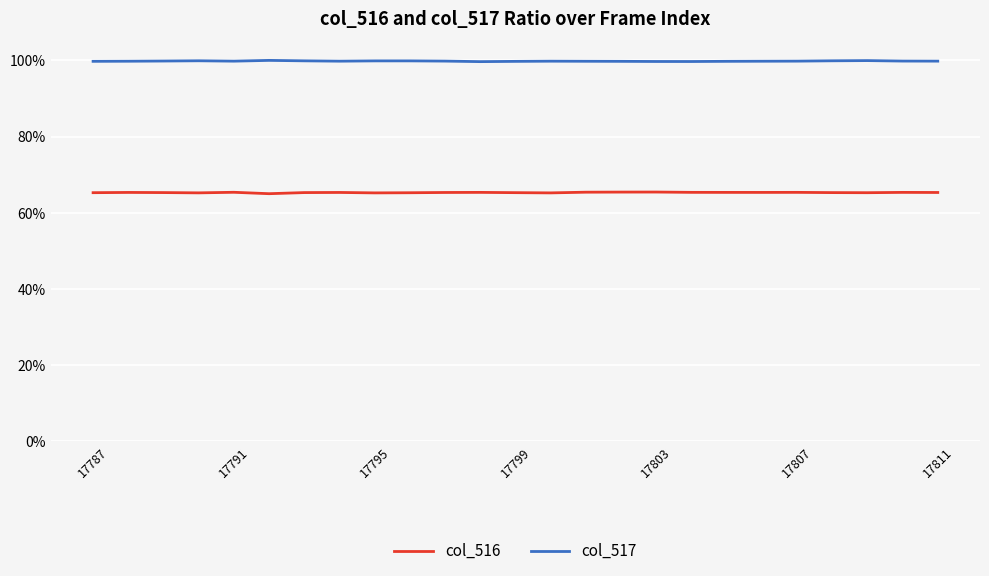

Reading left to right, transcribe all the data shown in this chart.

col_516: 0.7	0.7	0.7	0.7	0.7	0.6	0.7	0.7	0.7	0.7	0.7	0.7	0.7	0.7	0.7	0.7	0.7	0.7	0.7	0.7	0.7	0.7	0.7	0.7	0.7
col_517: 1.0	1.0	1.0	1.0	1.0	1.0	1.0	1.0	1.0	1.0	1.0	1.0	1.0	1.0	1.0	1.0	1.0	1.0	1.0	1.0	1.0	1.0	1.0	1.0	1.0